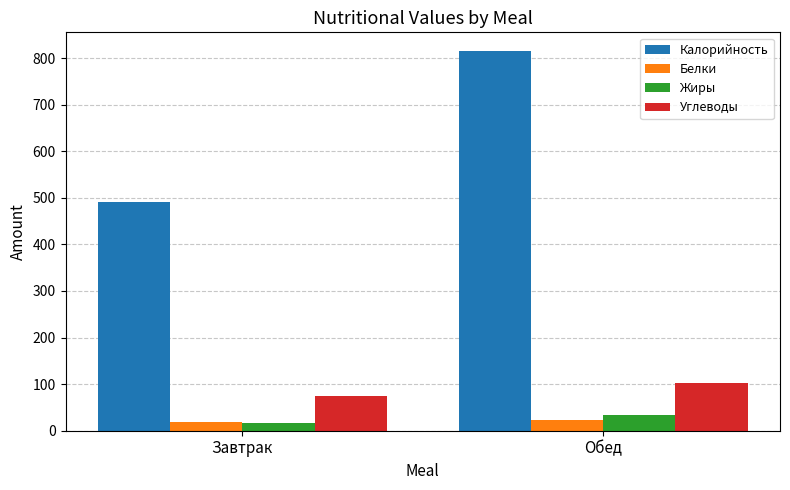

What is the difference between the highest and lowest values at Обед?

791.3